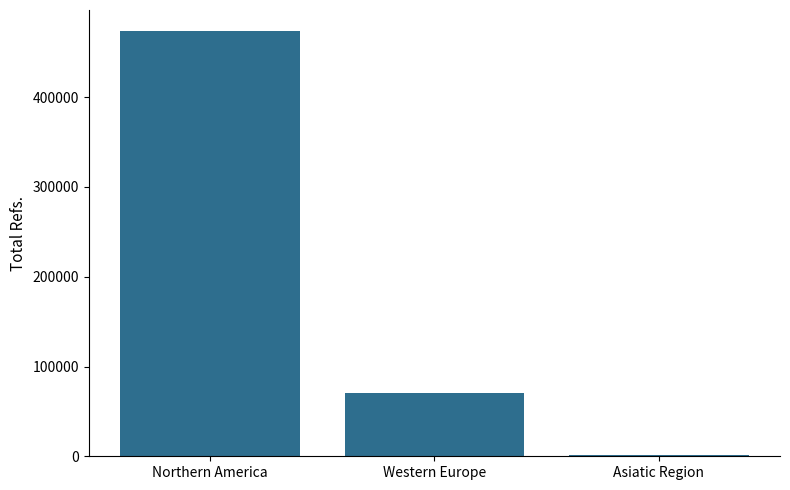

What is the greatest value displayed?

473479